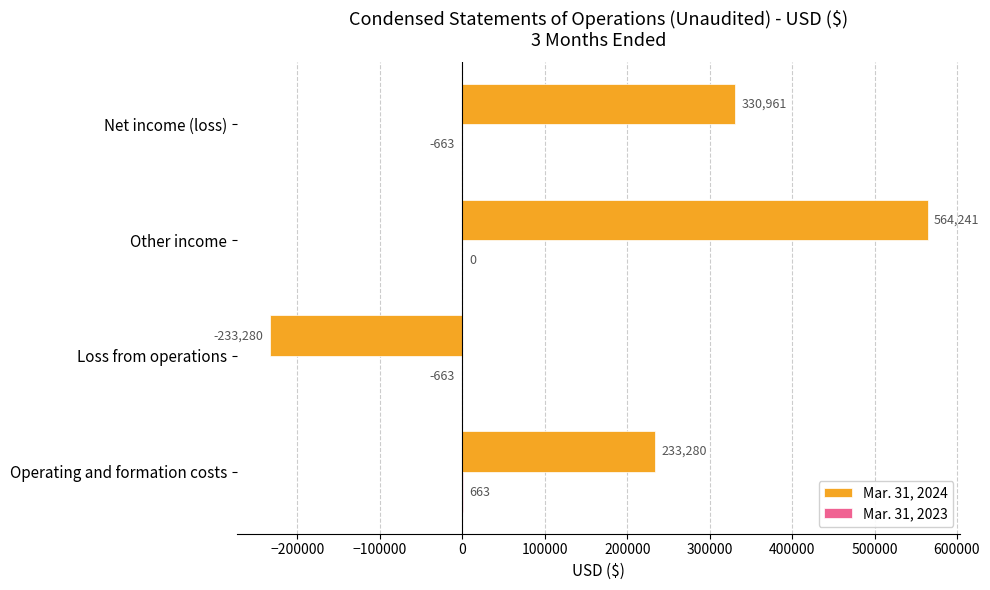

The Mar. 31, 2024 series shows 749949 at Other income. True or false?

False